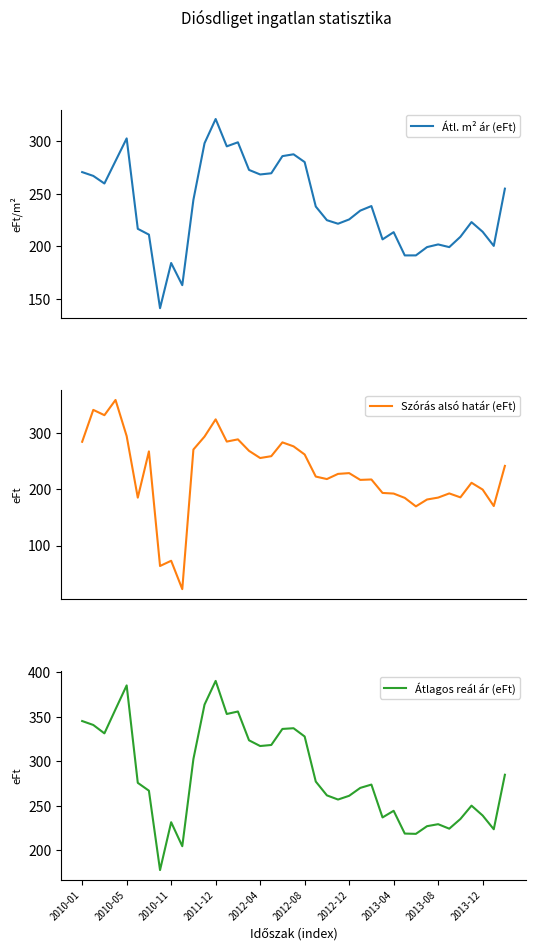

What is the minimum value for Átl. m² ár (eFt)?

141.2